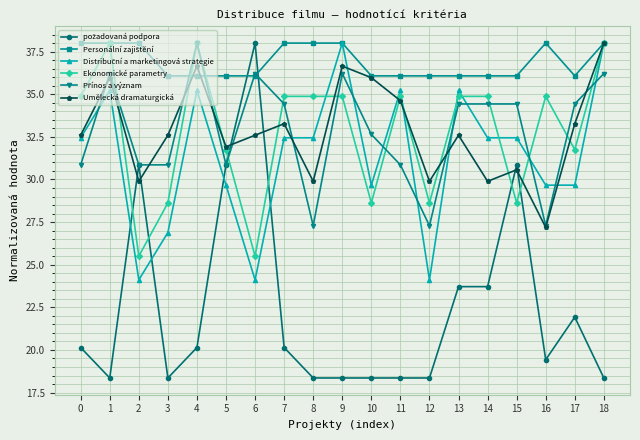

True or false: Ekonomické parametry has more than 0 interior local peaks.

True